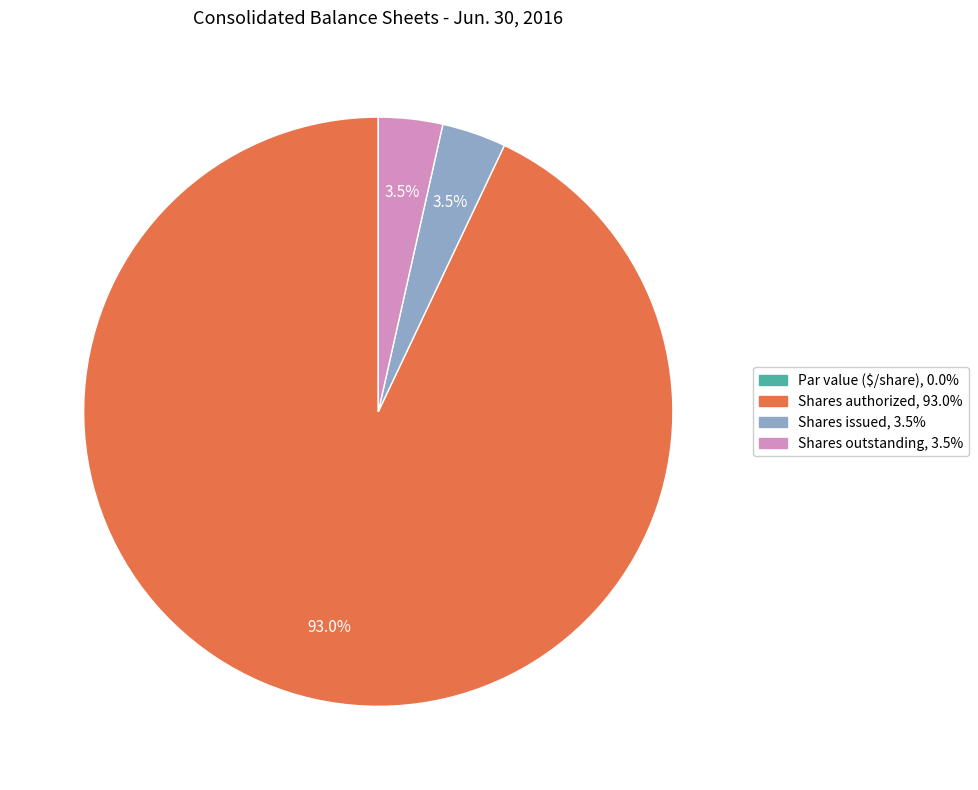

Does any single category account for the majority?

Yes